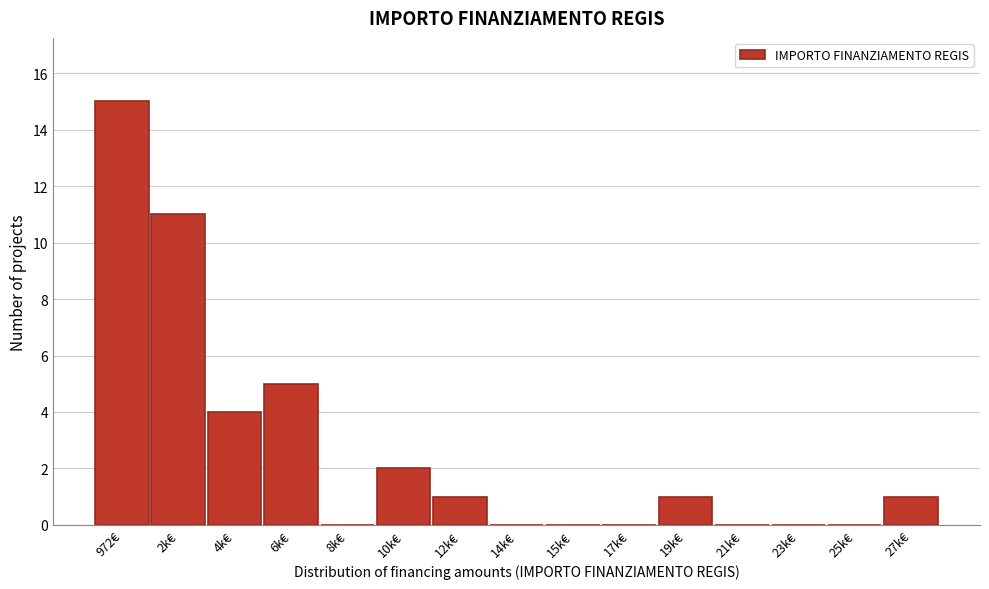

Reading left to right, transcribe all the data shown in this chart.

972€=15	2k€=11	4k€=4	6k€=5	8k€=0	10k€=2	12k€=1	14k€=0	15k€=0	17k€=0	19k€=1	21k€=0	23k€=0	25k€=0	27k€=1